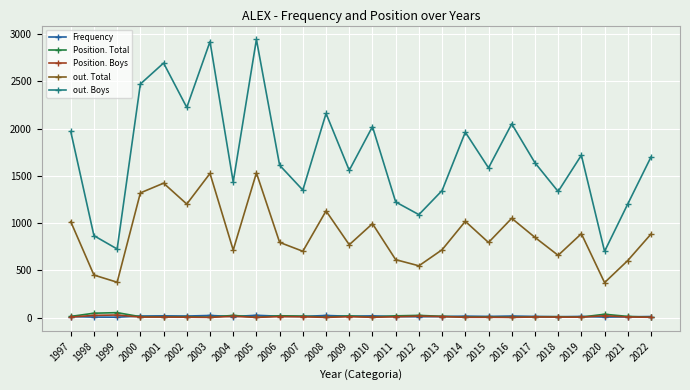

What is the value of the Frequency point at the 14th from the left?

18